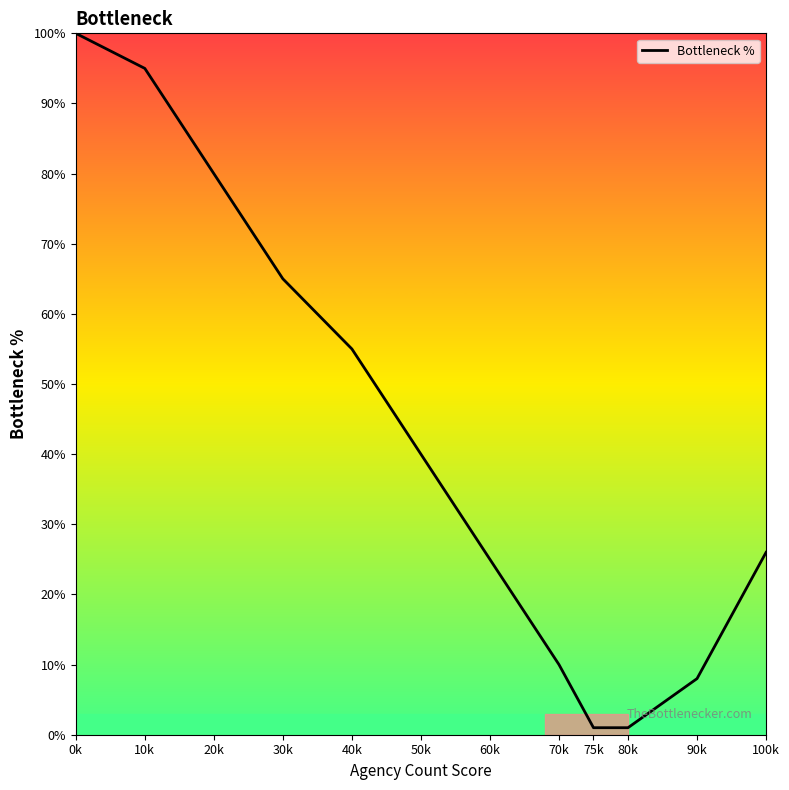

What is the difference between the second highest and second lowest values?

94